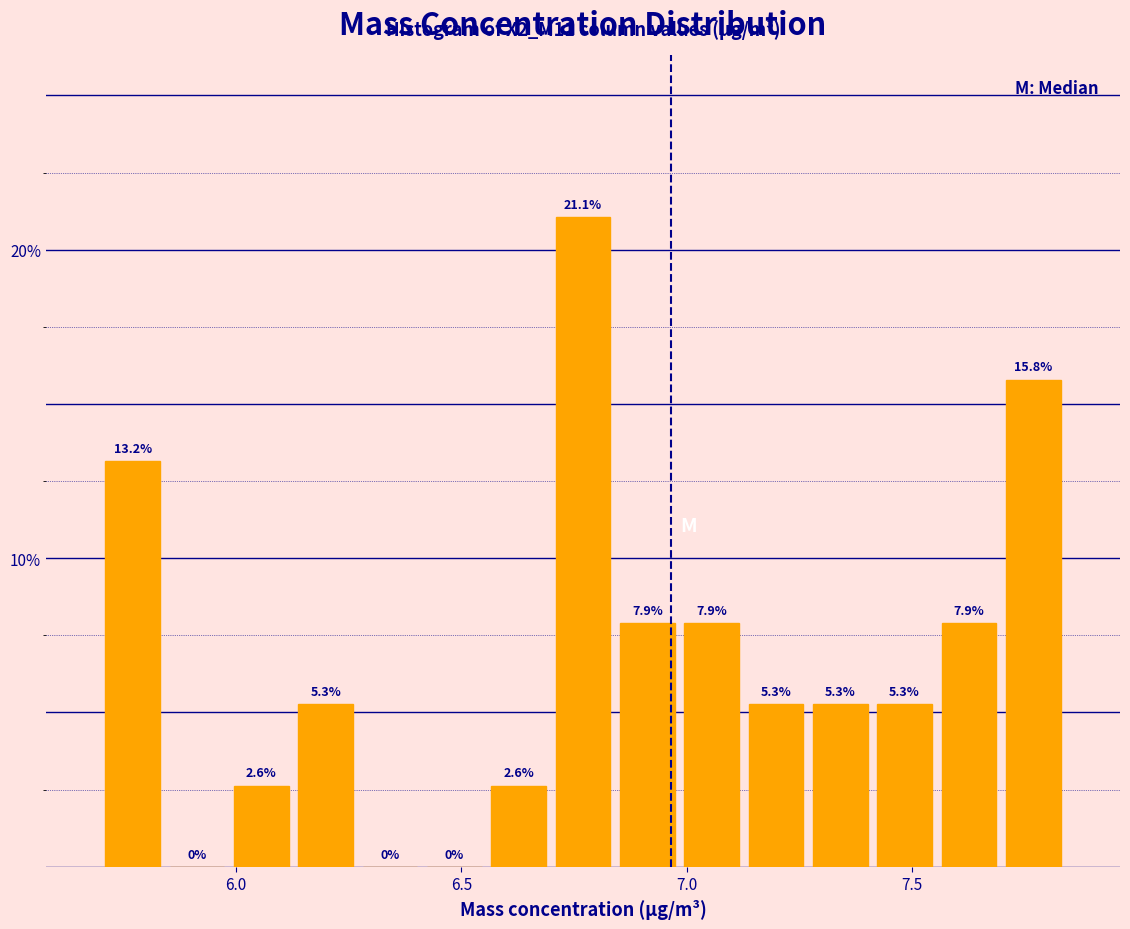

Around what value on the x-axis is the tallest bar? Give the approximate position of its centre, as read against the axis.

6.75